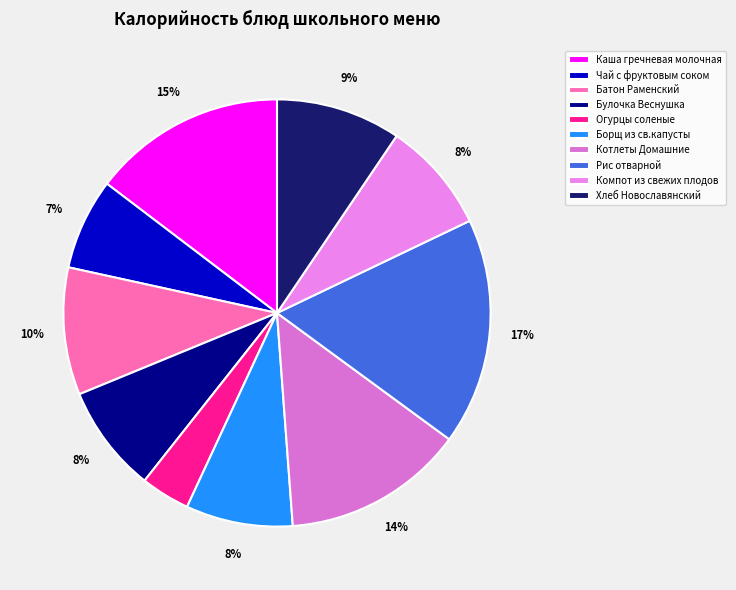

What percentage is the Котлеты Домашние slice, to the nearest percent?

14%